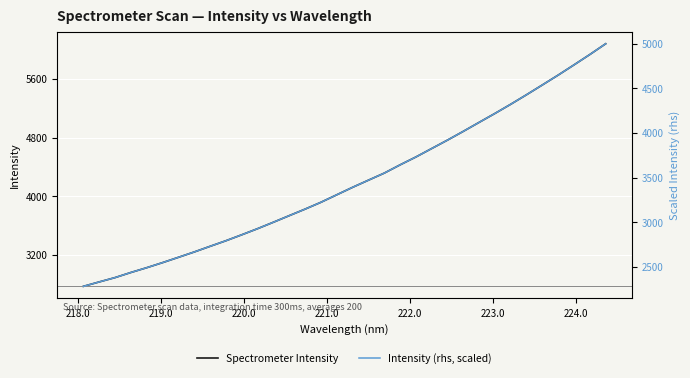

True or false: Spectrometer Intensity and Intensity (rhs, scaled) cross at least once.

False